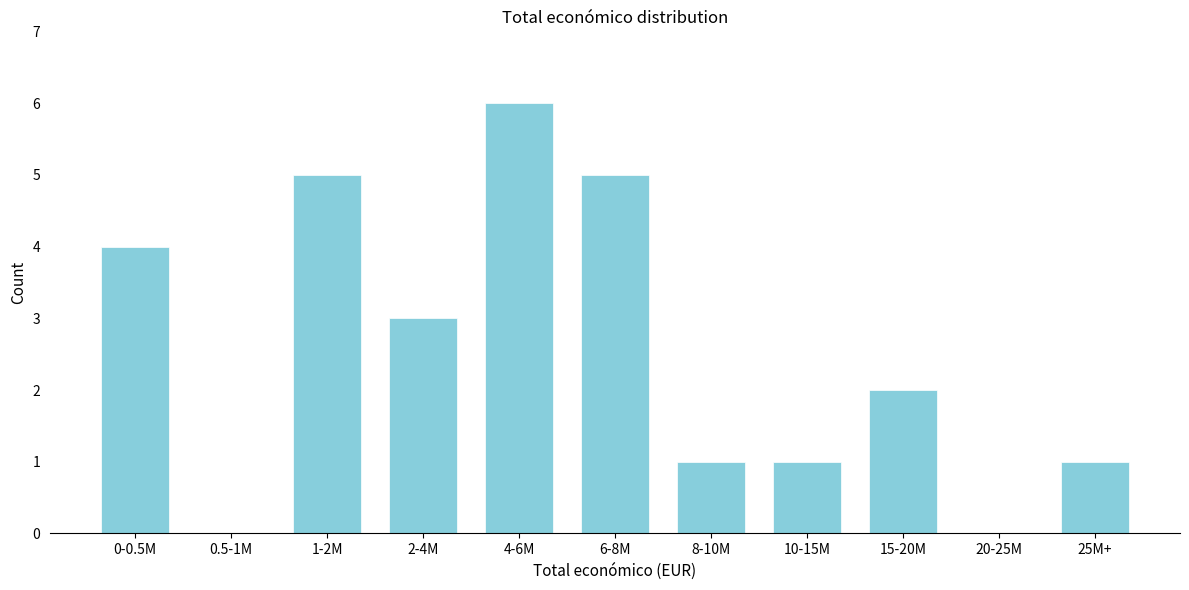

Reading right to left, transcribe all the data shown in this chart.

25M+=1	20-25M=0	15-20M=2	10-15M=1	8-10M=1	6-8M=5	4-6M=6	2-4M=3	1-2M=5	0.5-1M=0	0-0.5M=4